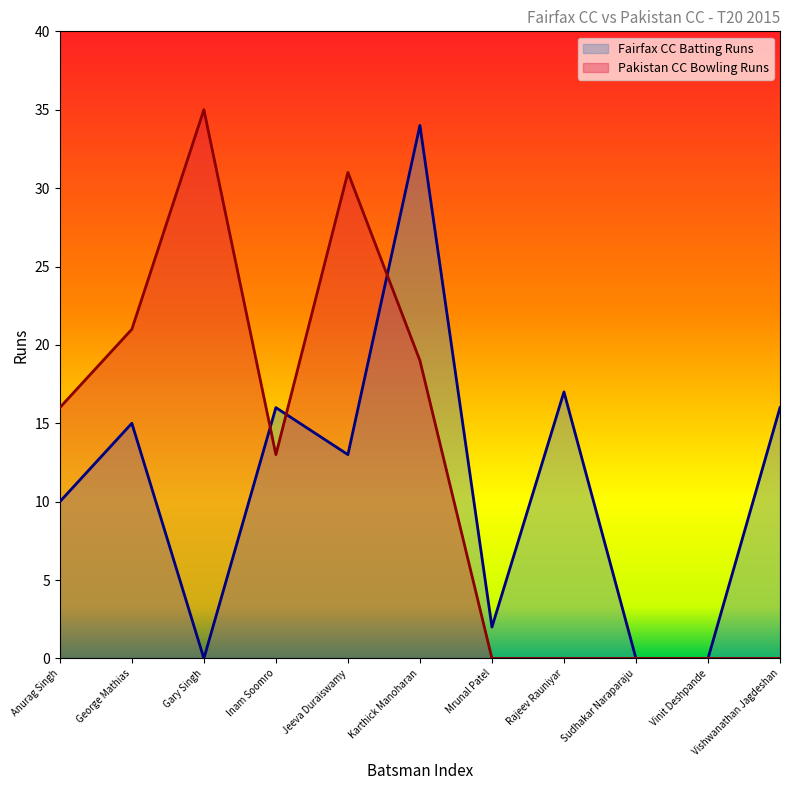

How many positive values does the Fairfax CC Batting Runs series have?

8